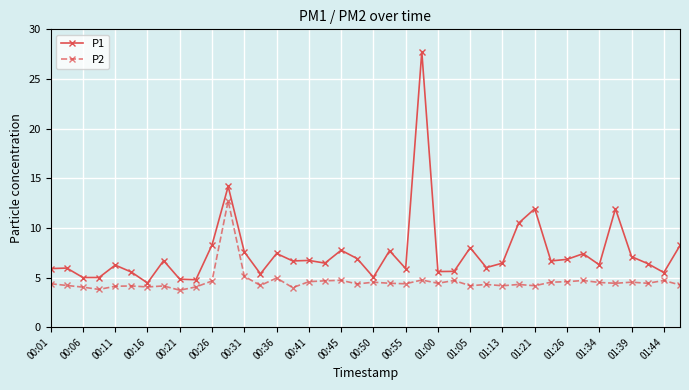

List the series in order of their peak value, lowest first.

P2, P1